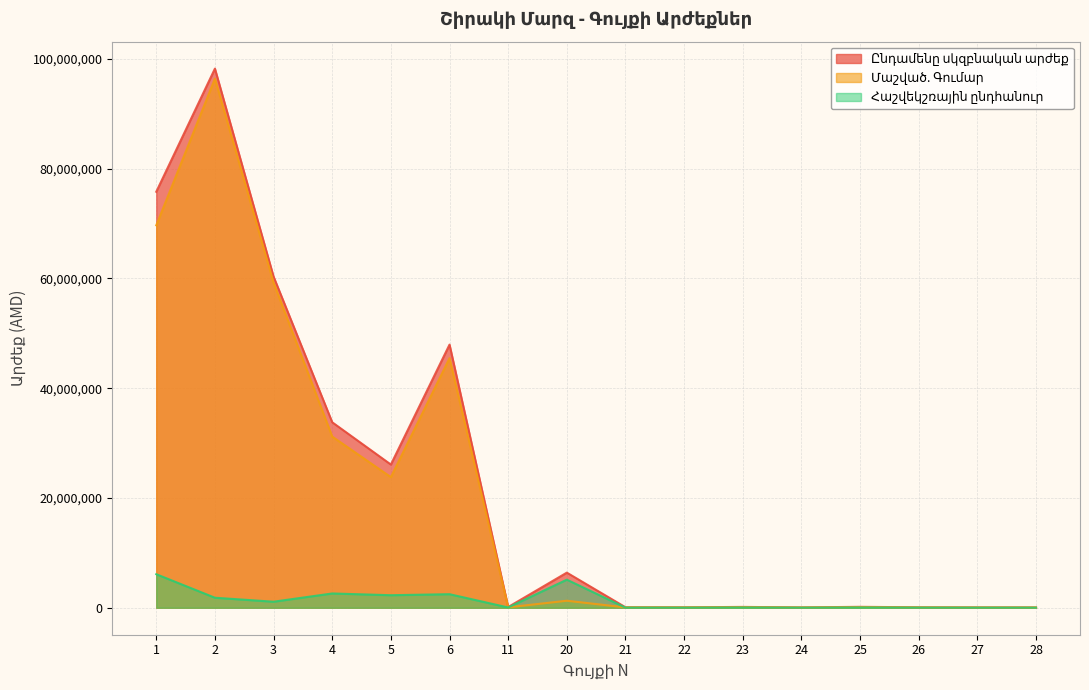

Does the chart display data point markers on the line(s)?

No